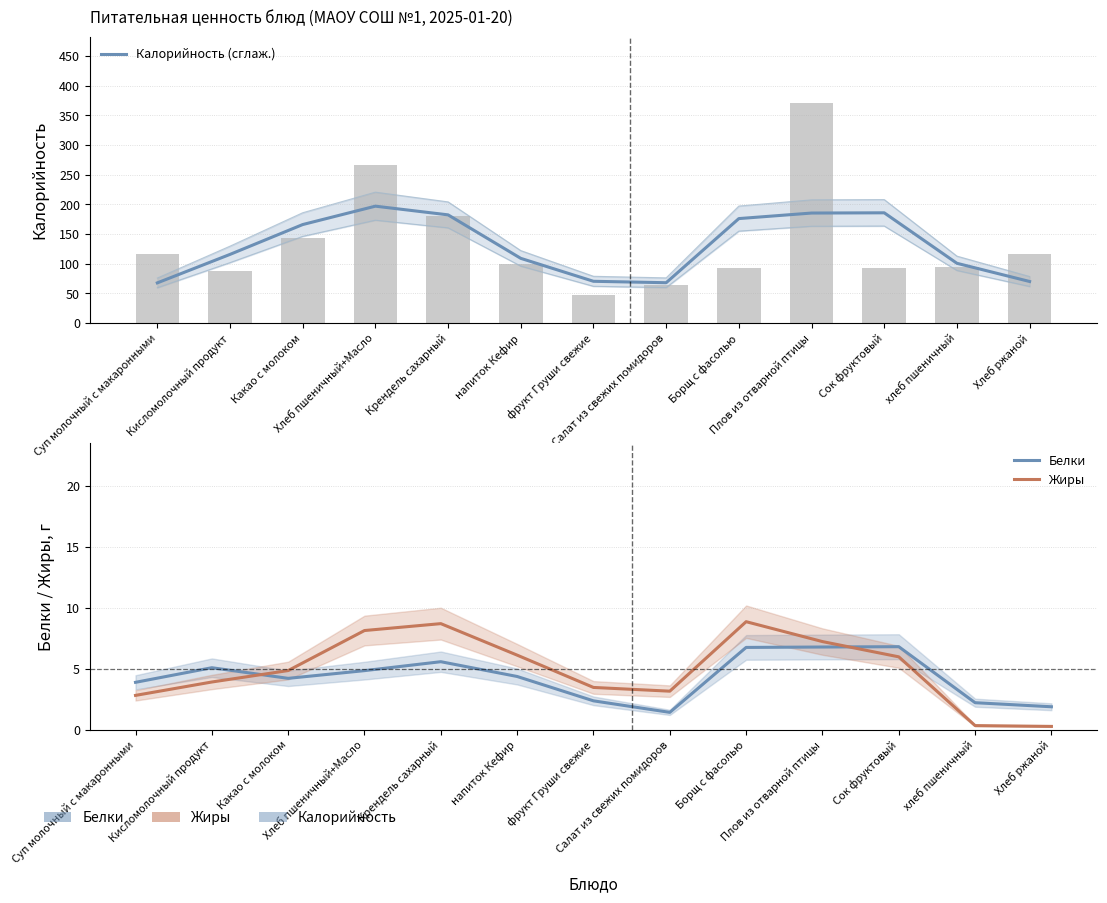

At which label does Калорийность (сглаж.) reach its peak?

Хлеб пшеничный+Масло